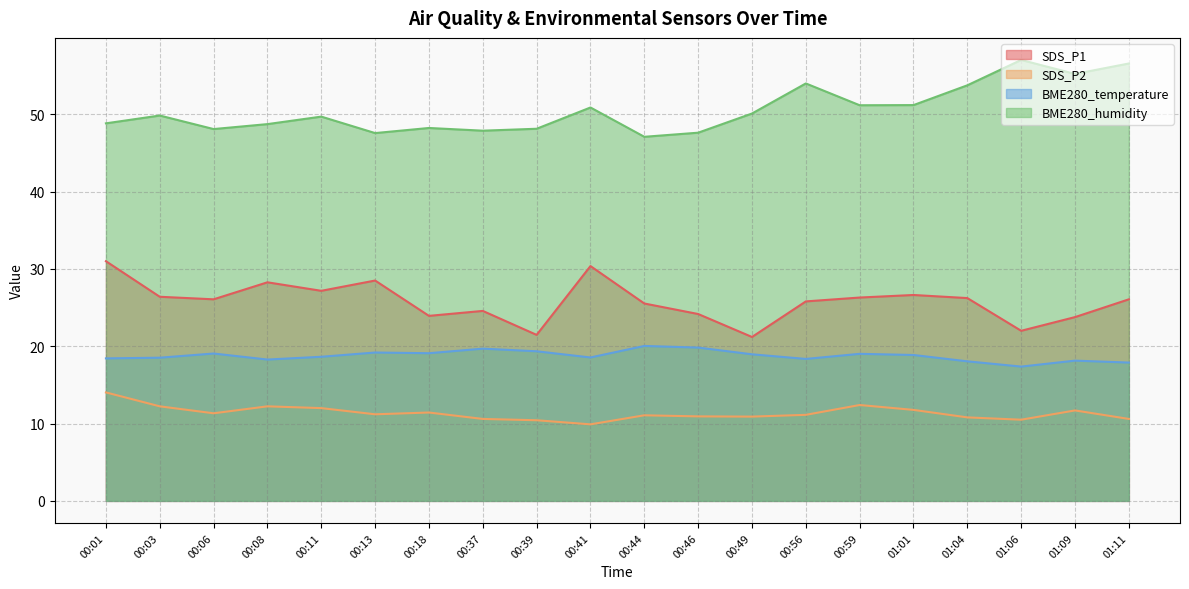

Rank the series by their average value, from highest to lowest.

BME280_humidity, SDS_P1, BME280_temperature, SDS_P2